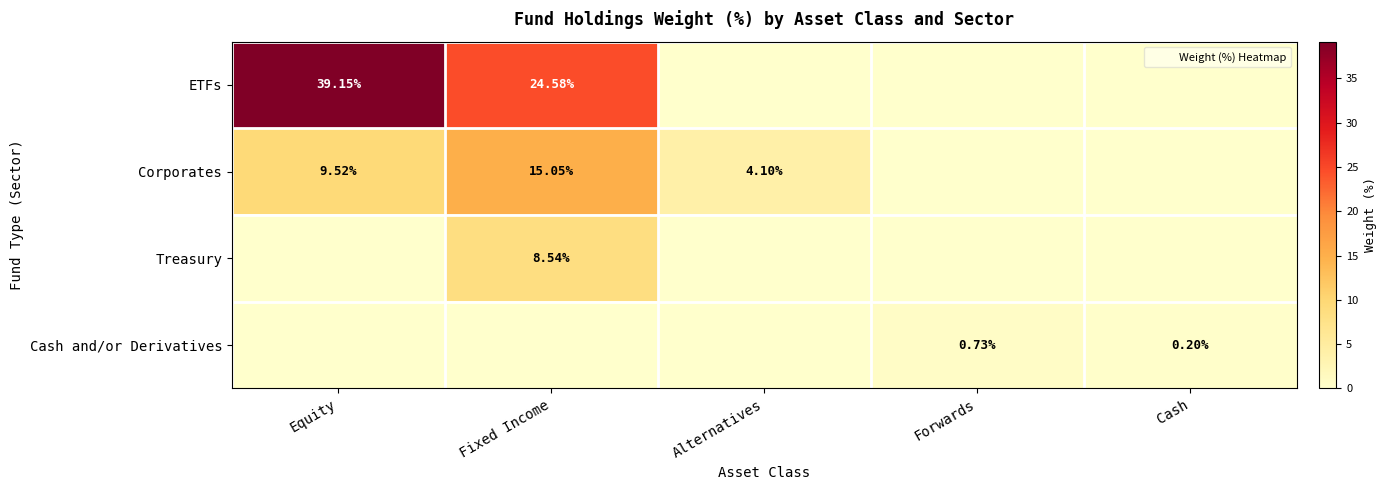

List the series in order of their peak value, lowest first.

Cash and/or Derivatives, Treasury, Corporates, ETFs